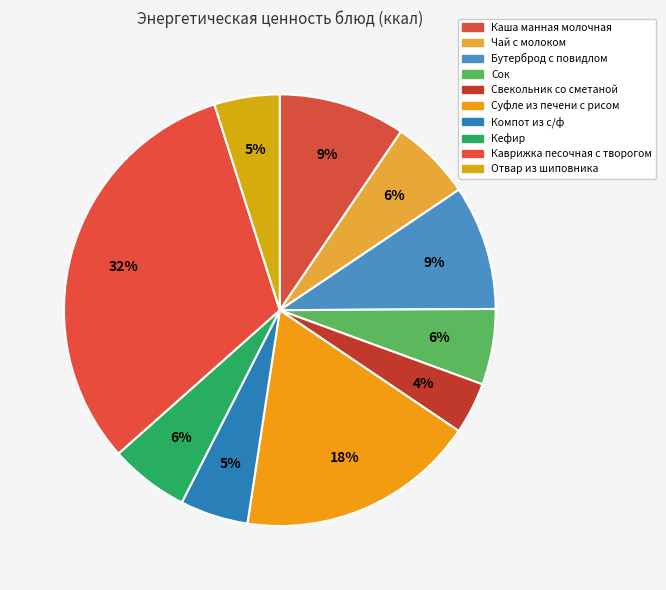

To the nearest percent, what is the difference between the Сок and Отвар из шиповника slice percentages?

1%